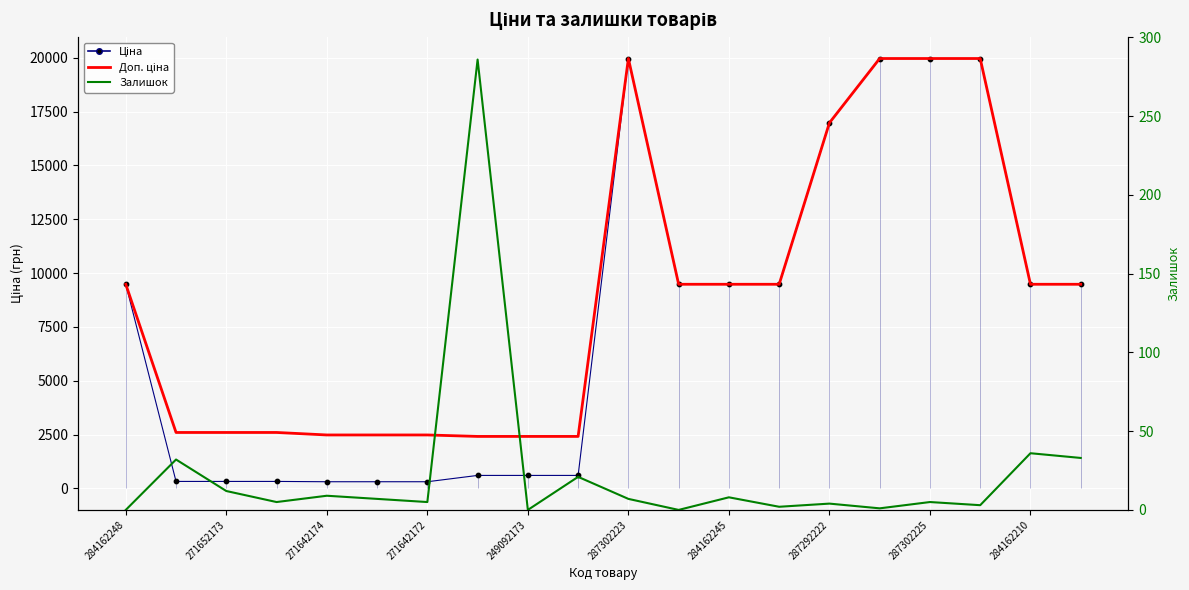

What are all the series names shown in the legend?

Ціна, Доп. ціна, Залишок